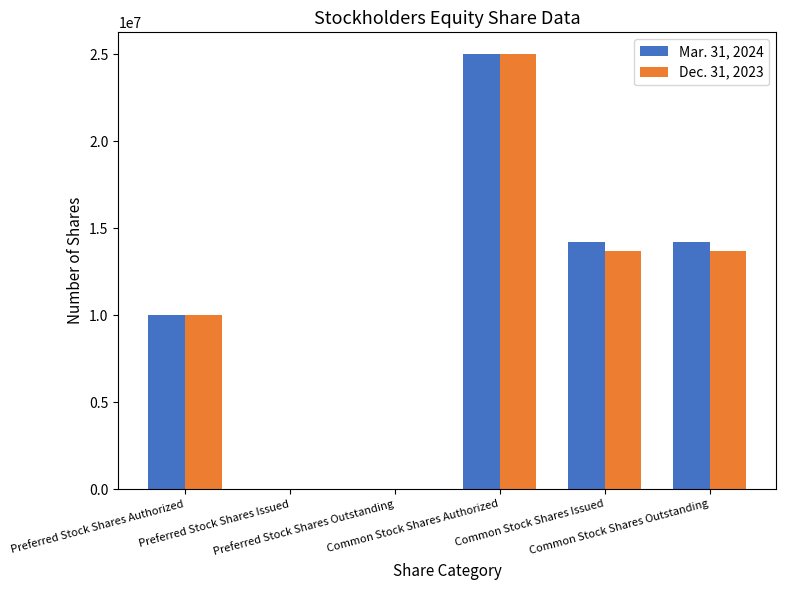

Reading right to left, what are all the values shown in this chart?

Mar. 31, 2024: Common Stock Shares Outstanding=14189780	Common Stock Shares Issued=14189780	Common Stock Shares Authorized=25000000	Preferred Stock Shares Outstanding=0	Preferred Stock Shares Issued=0	Preferred Stock Shares Authorized=10000000
Dec. 31, 2023: Common Stock Shares Outstanding=13698274	Common Stock Shares Issued=13698274	Common Stock Shares Authorized=25000000	Preferred Stock Shares Outstanding=0	Preferred Stock Shares Issued=0	Preferred Stock Shares Authorized=10000000